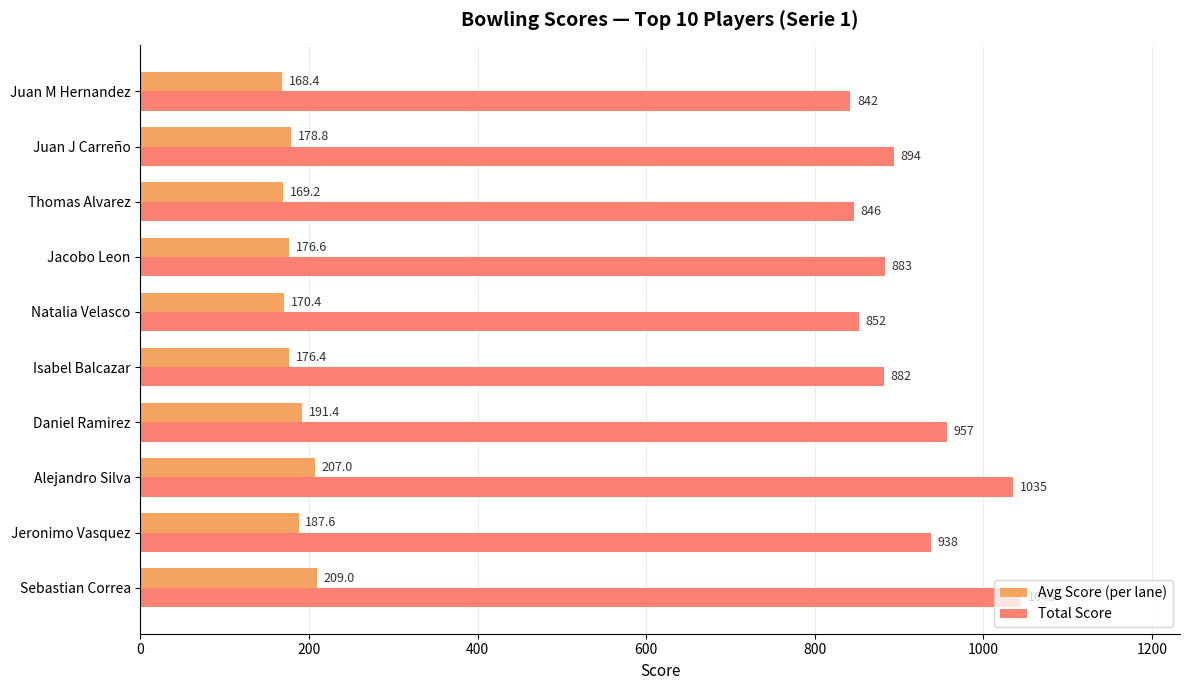

True or false: Avg Score (per lane) has a value of 209.0 at Sebastian Correa.

True